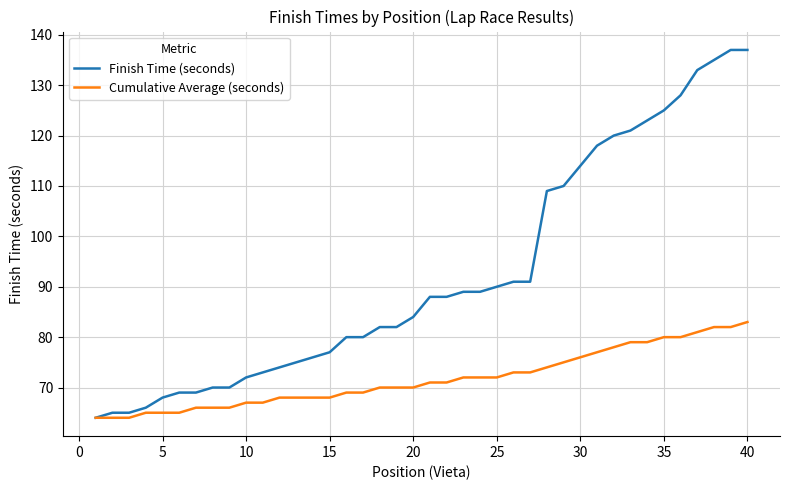

What is the maximum value for Cumulative Average (seconds)?

83